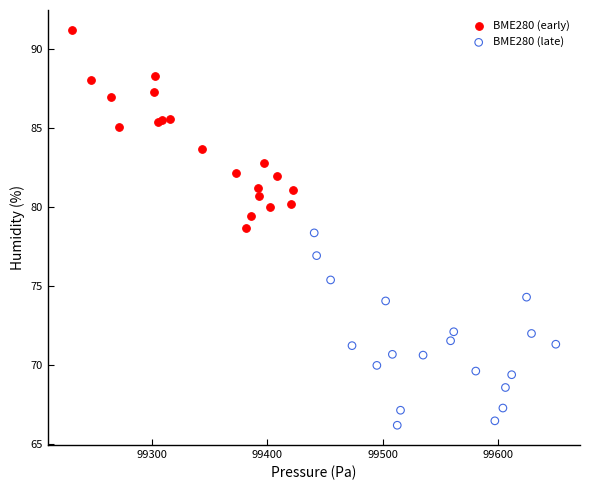

Which series contains the lowest Y value?

BME280 (late)